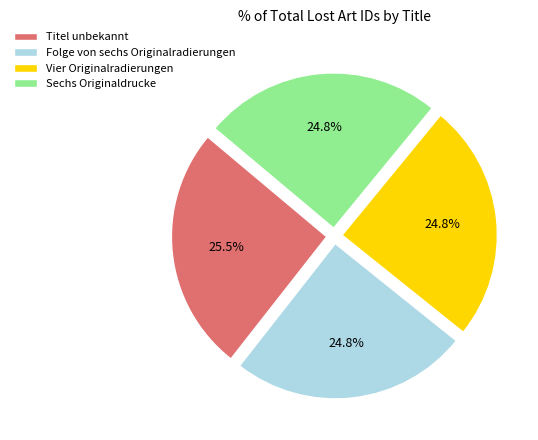

To the nearest percent, what is the combined percentage of Sechs Originaldrucke and Titel unbekannt?

50%